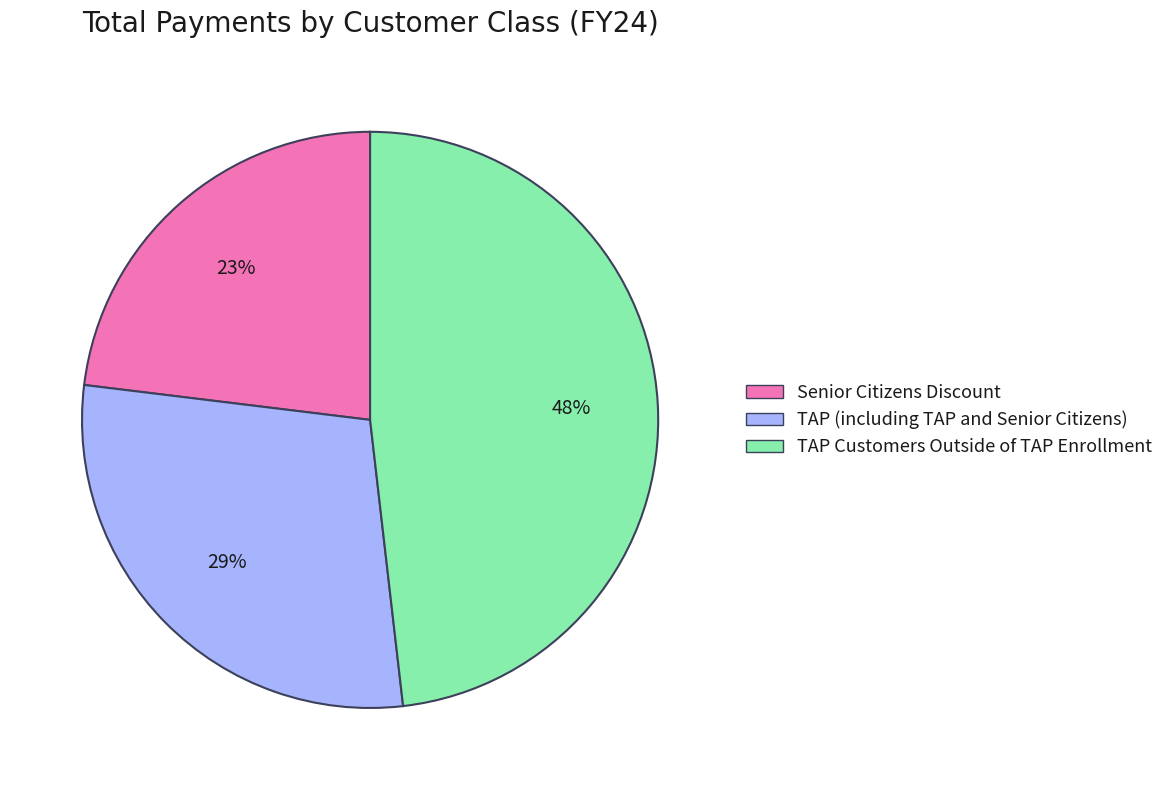

Do TAP (including TAP and Senior Citizens) and Senior Citizens Discount together represent more than half of the pie?

Yes